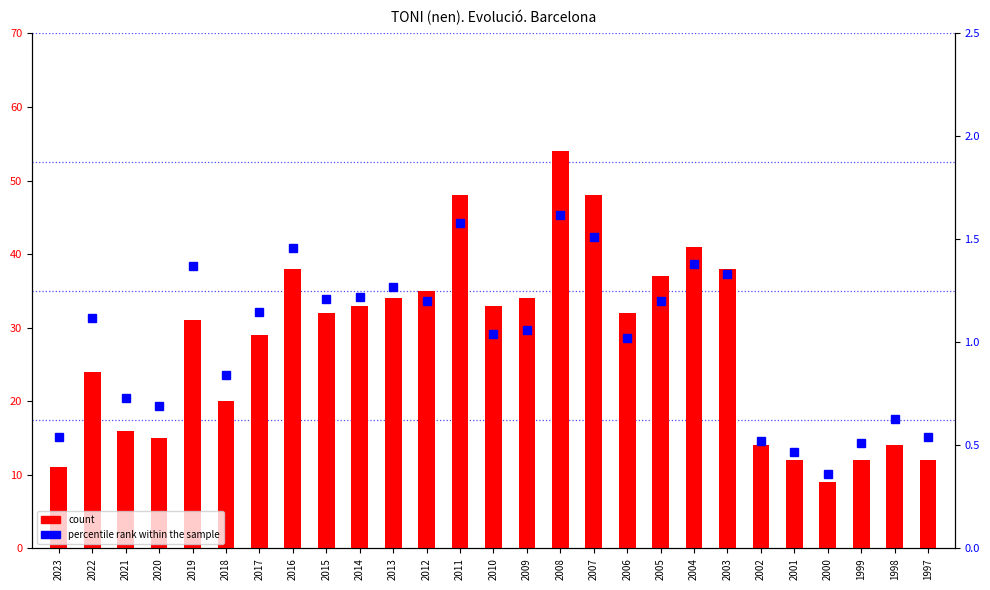

How many categories are shown in the chart?

27